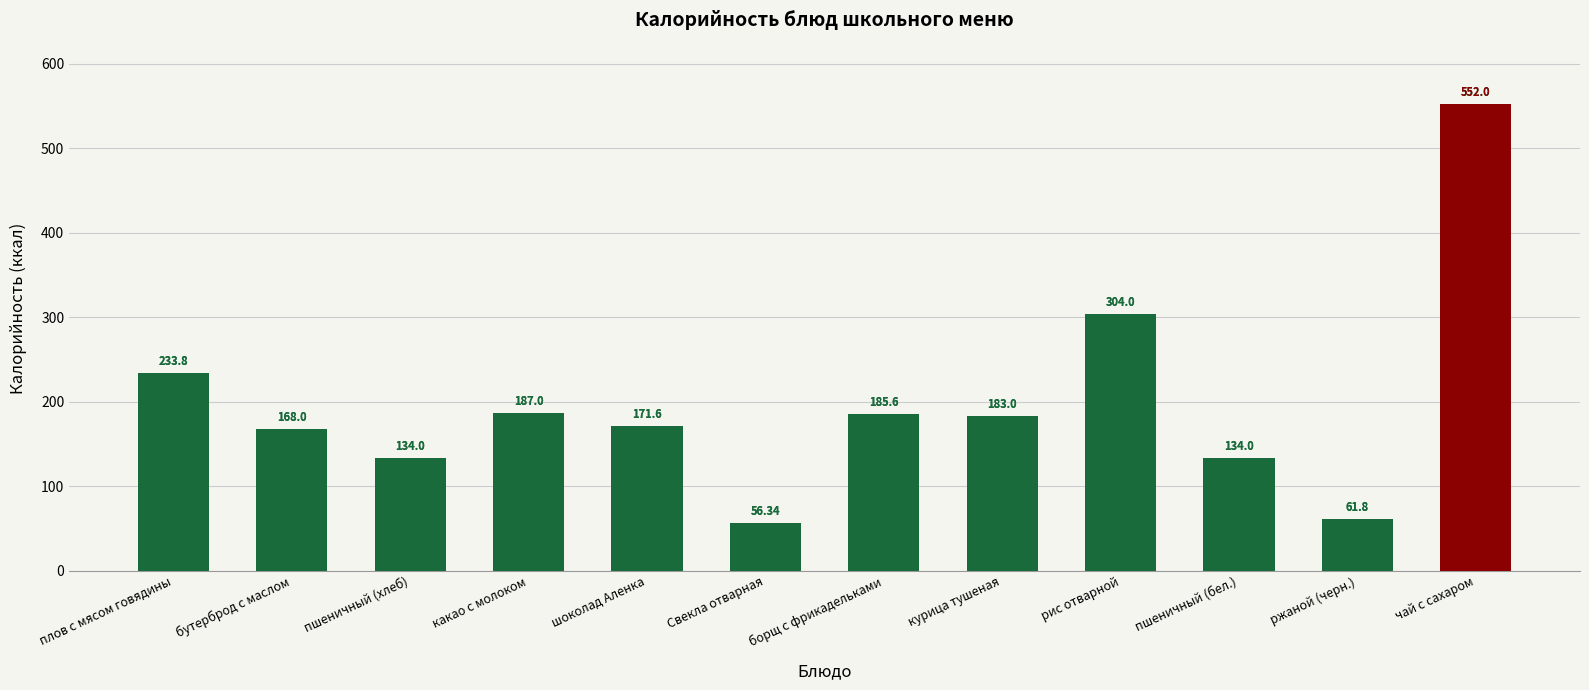

How many bars are there in total?

12